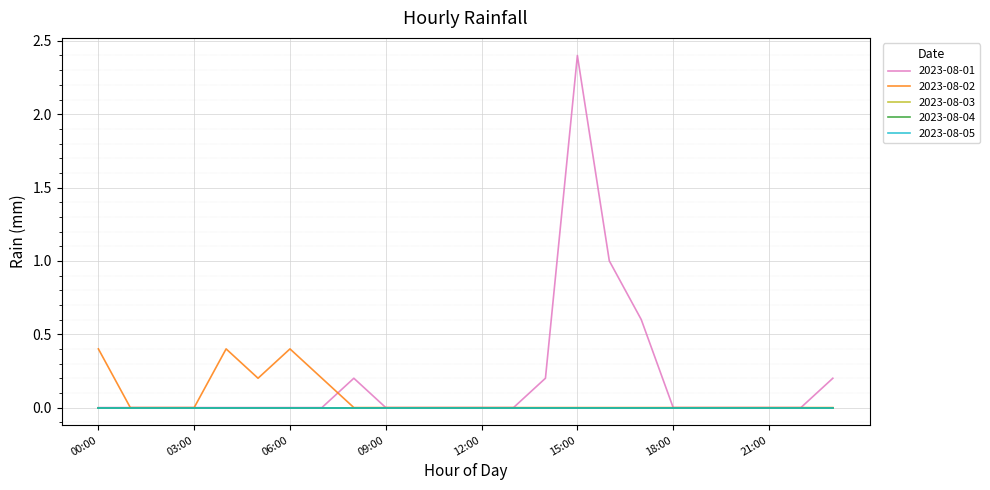

Reading right to left, transcribe all the data shown in this chart.

2023-08-01: 0.2	0.0	0.0	0.0	0.0	0.0	0.6	1.0	2.4	0.2	0.0	0.0	0.0	0.0	0.0	0.2	0.0	0.0	0.0	0.0	0.0	0.0	0.0	0.0
2023-08-02: 0.0	0.0	0.0	0.0	0.0	0.0	0.0	0.0	0.0	0.0	0.0	0.0	0.0	0.0	0.0	0.0	0.2	0.4	0.2	0.4	0.0	0.0	0.0	0.4
2023-08-03: 0.0	0.0	0.0	0.0	0.0	0.0	0.0	0.0	0.0	0.0	0.0	0.0	0.0	0.0	0.0	0.0	0.0	0.0	0.0	0.0	0.0	0.0	0.0	0.0
2023-08-04: 0.0	0.0	0.0	0.0	0.0	0.0	0.0	0.0	0.0	0.0	0.0	0.0	0.0	0.0	0.0	0.0	0.0	0.0	0.0	0.0	0.0	0.0	0.0	0.0
2023-08-05: 0.0	0.0	0.0	0.0	0.0	0.0	0.0	0.0	0.0	0.0	0.0	0.0	0.0	0.0	0.0	0.0	0.0	0.0	0.0	0.0	0.0	0.0	0.0	0.0